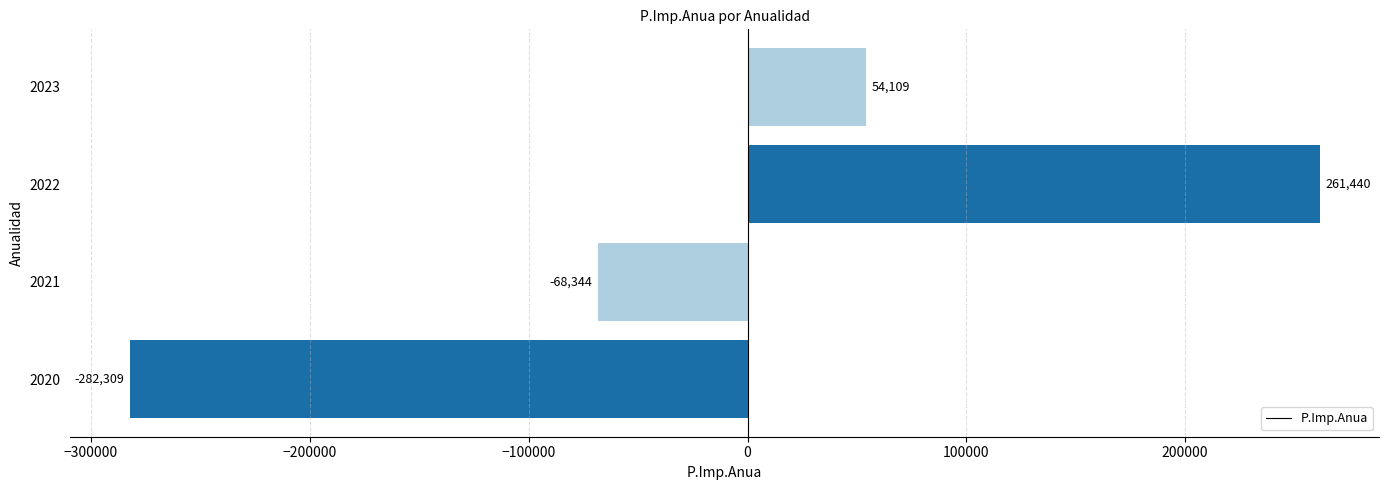

List the labels in order of value, largest first.

2022, 2023, 2021, 2020